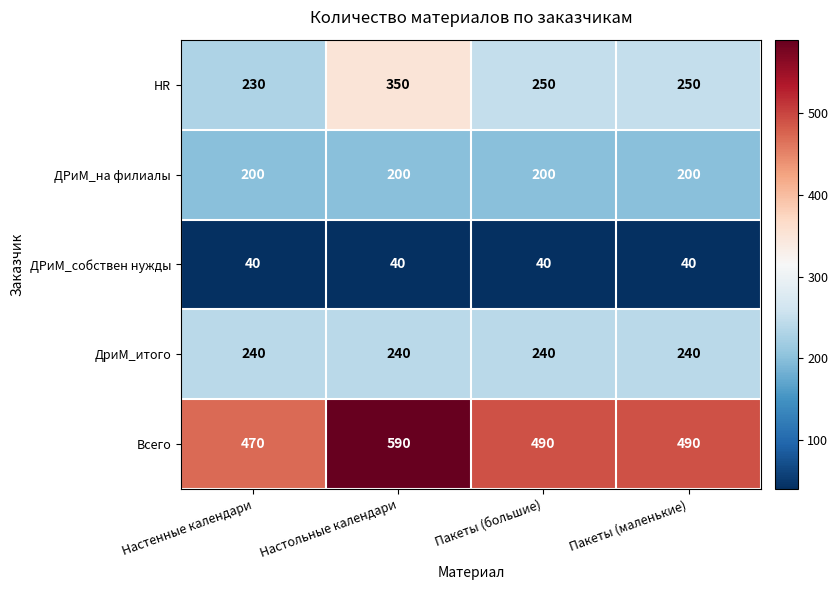

What is the difference between the highest and lowest values at Настенные календари?

430